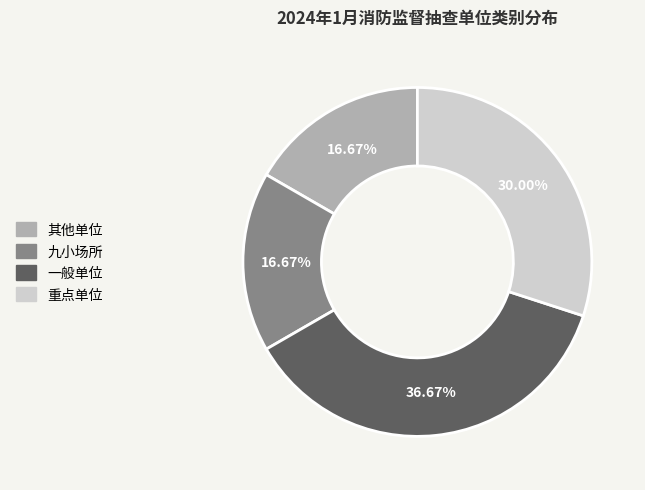

To the nearest percent, what portion does 一般单位 represent?

37%